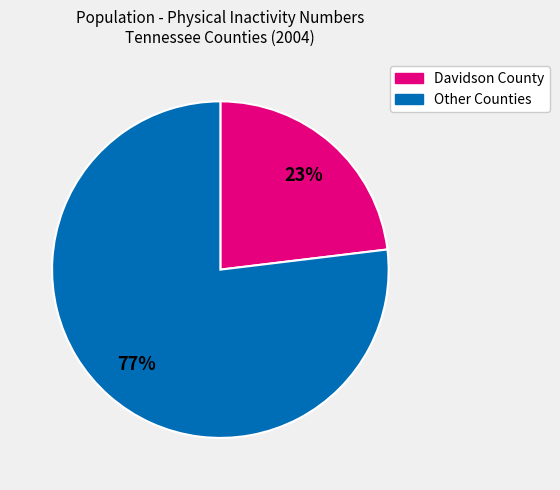

How many slices are in this pie chart?

2